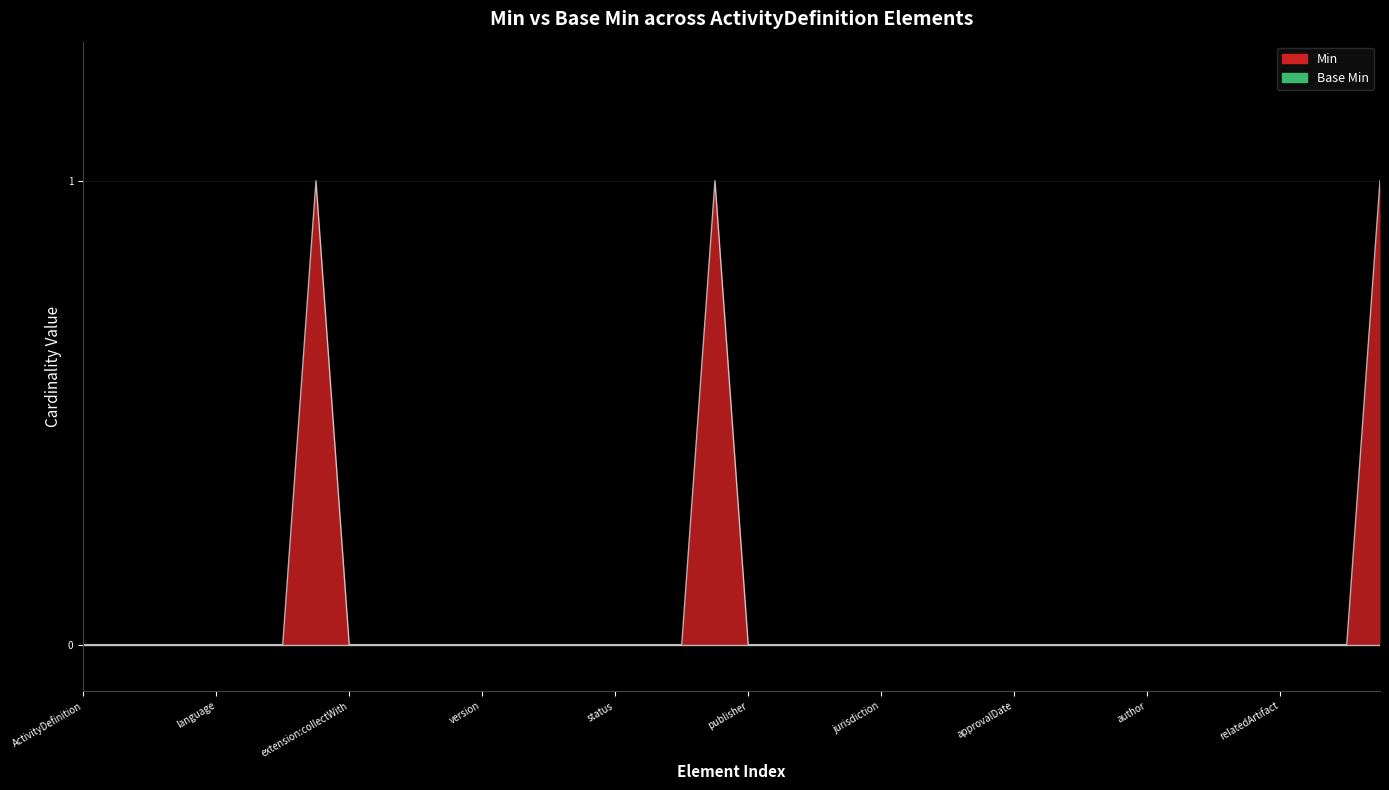

What is the label of the 21st point from the right?

ActivityDefinition.date